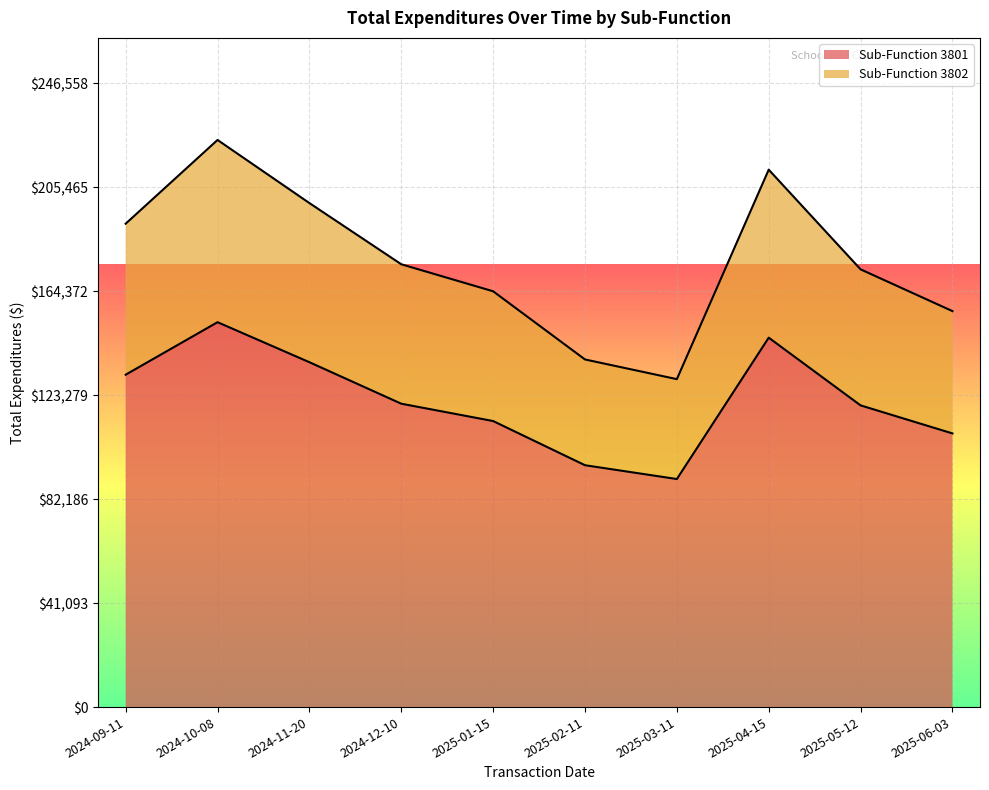

What are all the series names shown in the legend?

Sub-Function 3801, Sub-Function 3802